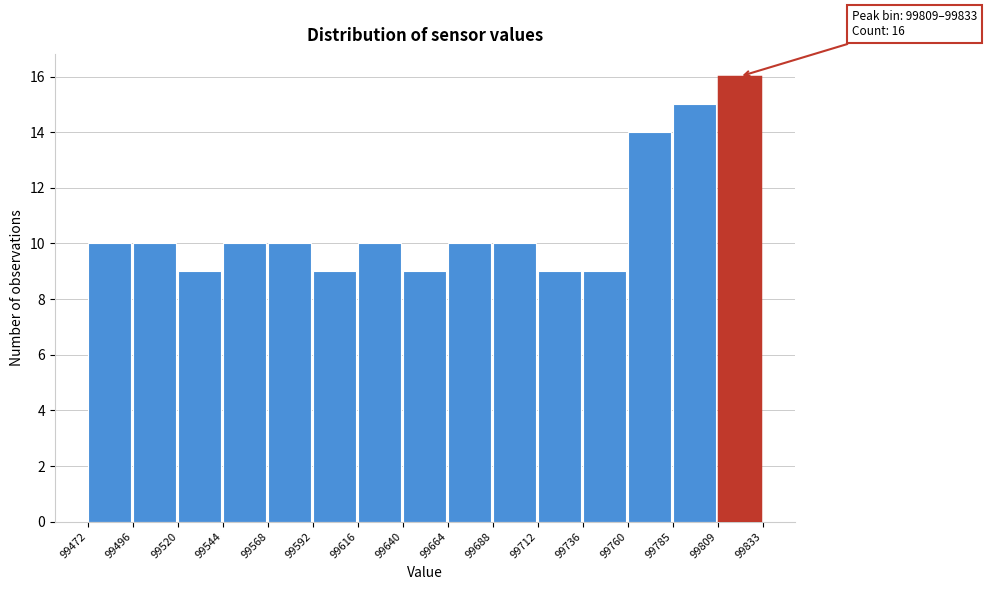

Which range on the x-axis has the tallest bar?

99809 to 99833